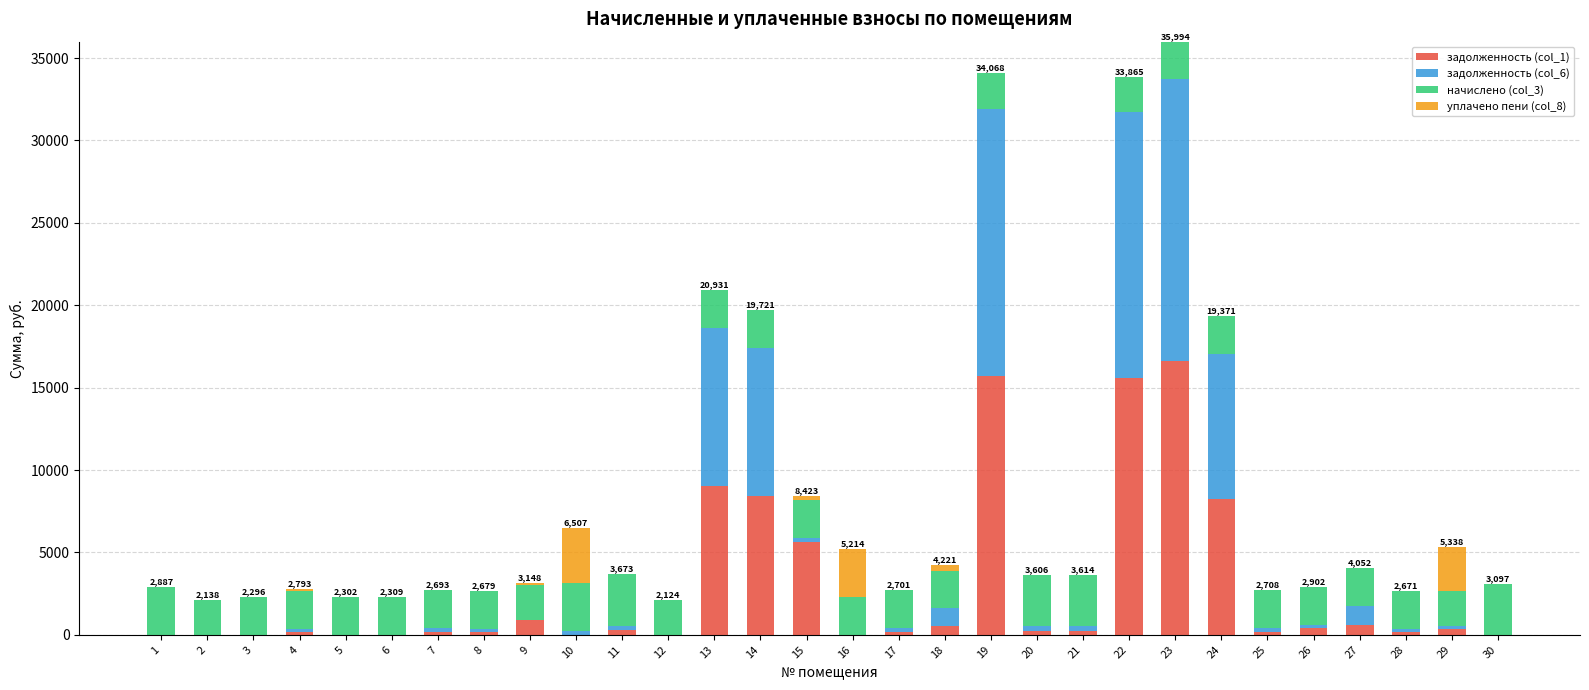

How many data points does each series have?

30